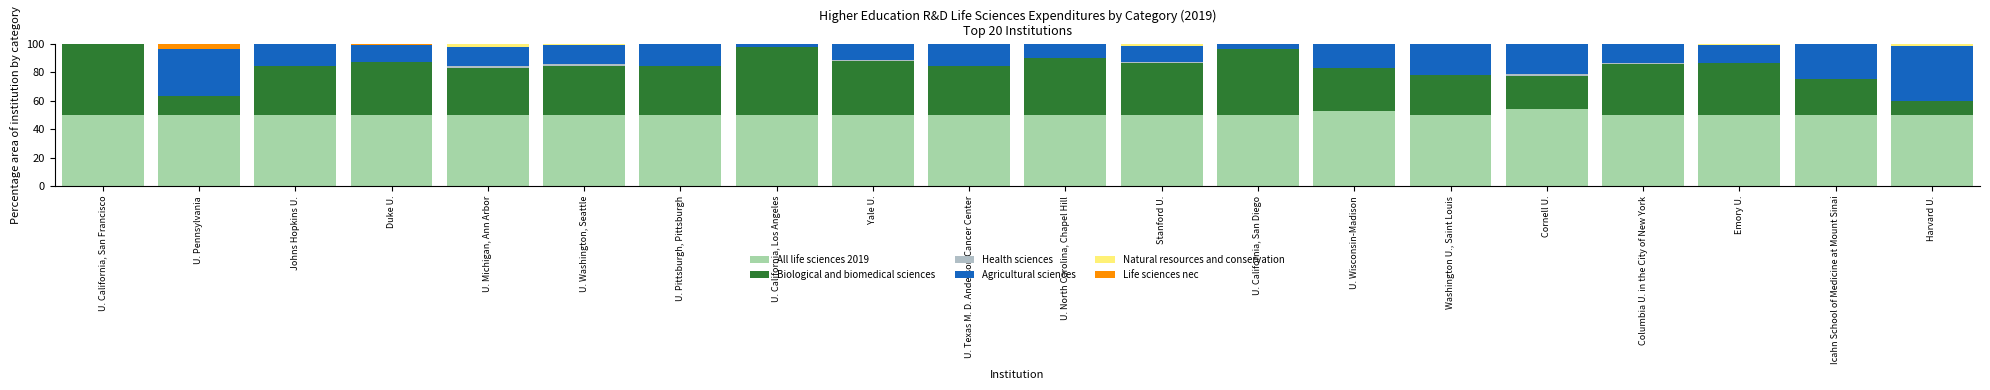

How many distinct data groups are displayed?

6